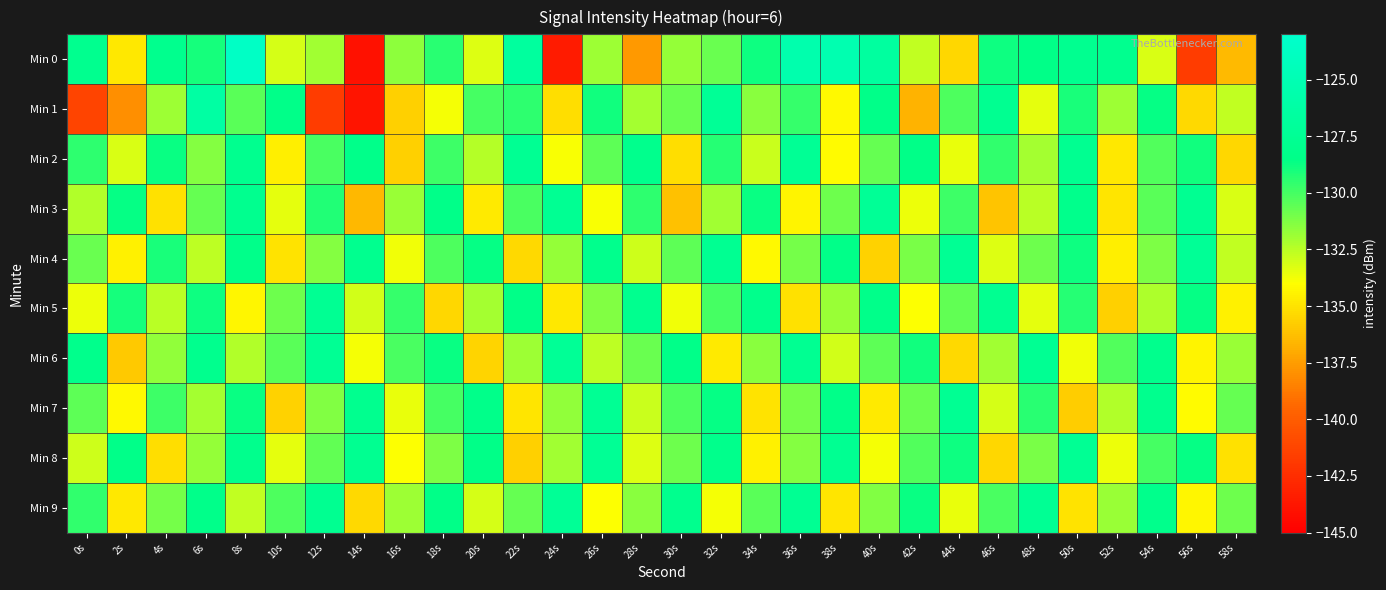

What is the minimum value shown in the chart?

-144.1